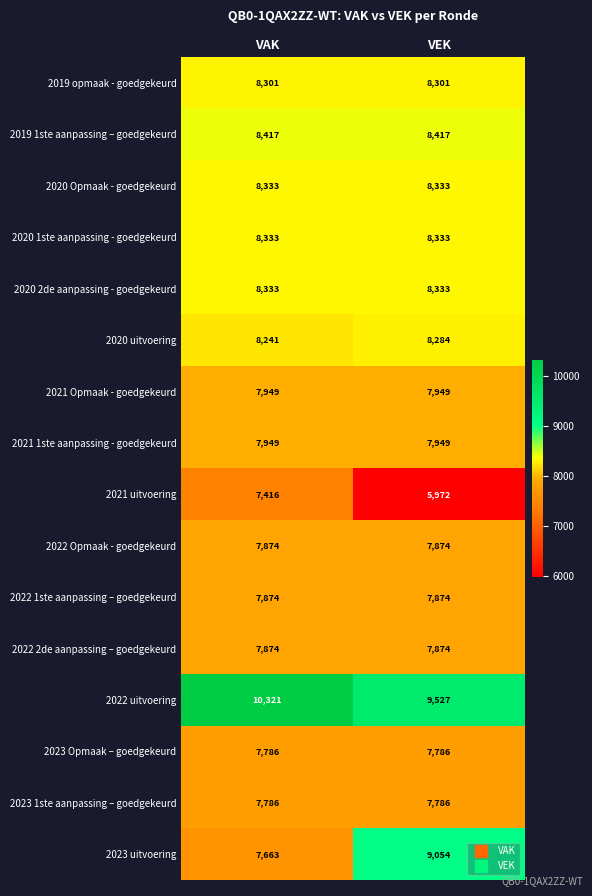

Which series has the largest range (max minus min)?

2021 uitvoering